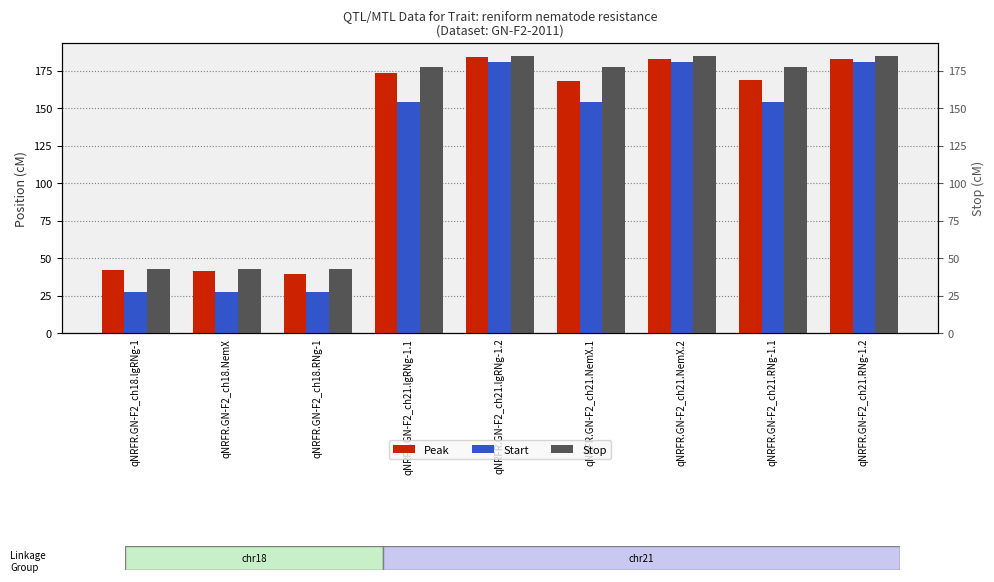

What is the difference between the maximum and minimum values in the Start series?

153.0